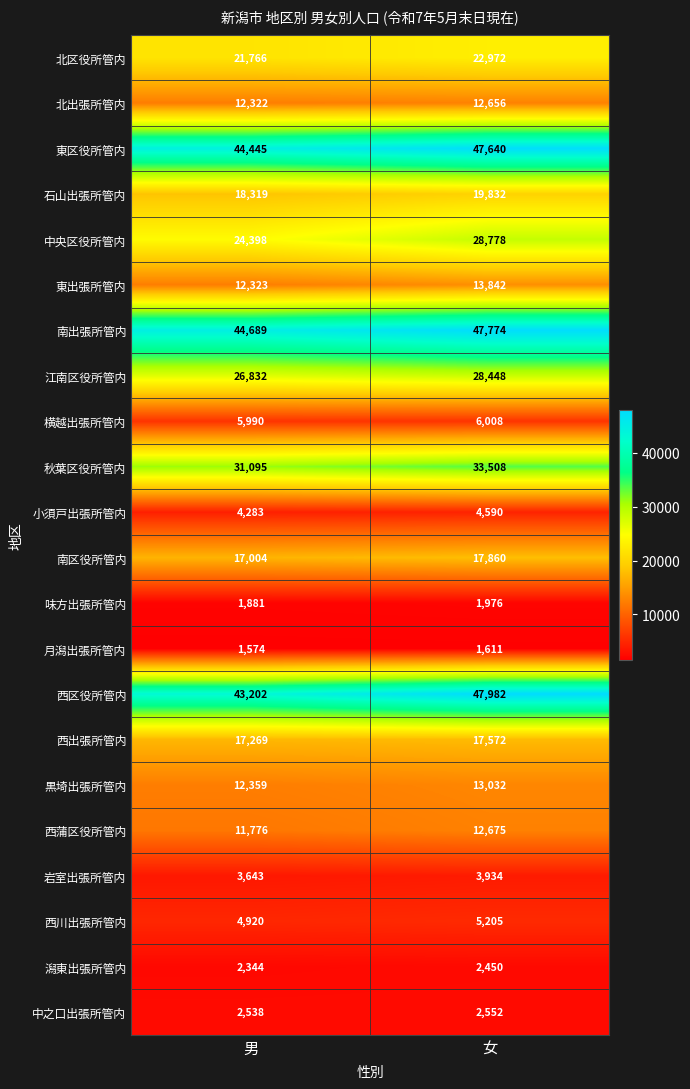

What is the approximate value of 北区役所管内 at 男, to the nearest 100?

21800